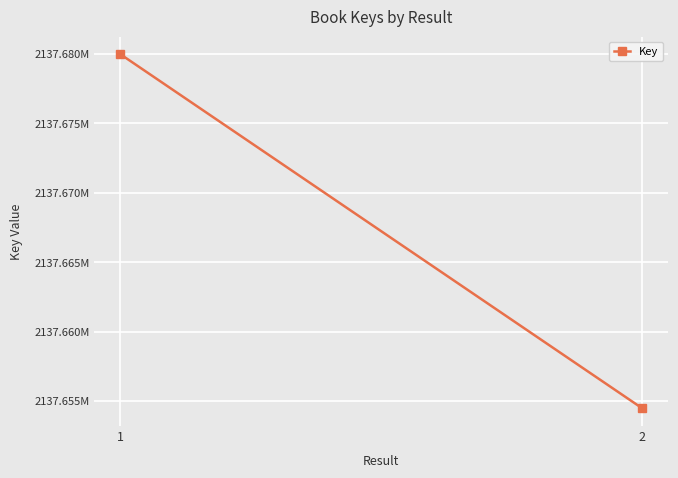

Reading left to right, list all the values displayed in this chart.

2137679976	2137654477